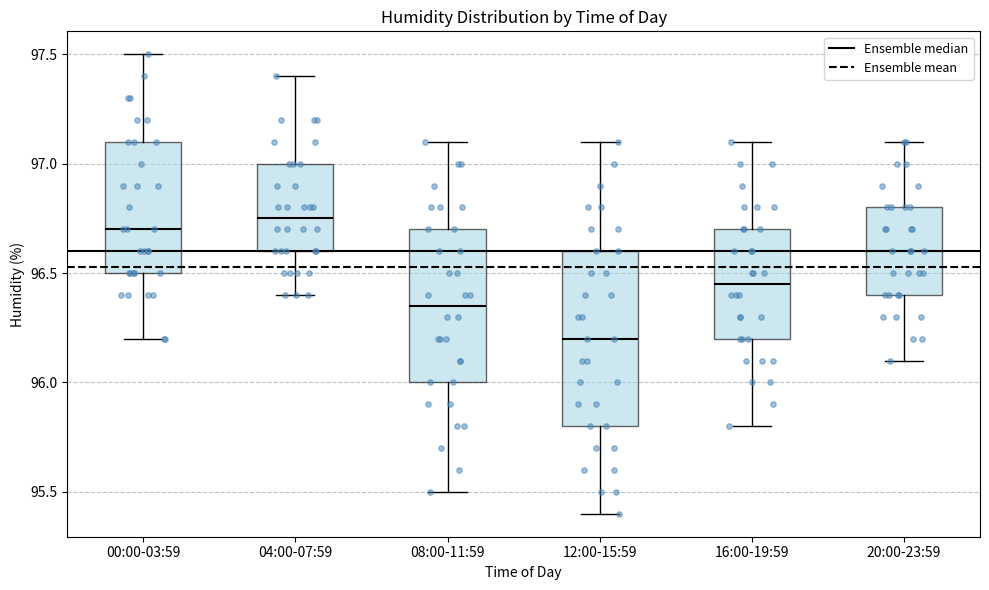

Which box's median line is the lowest?

12:00-15:59